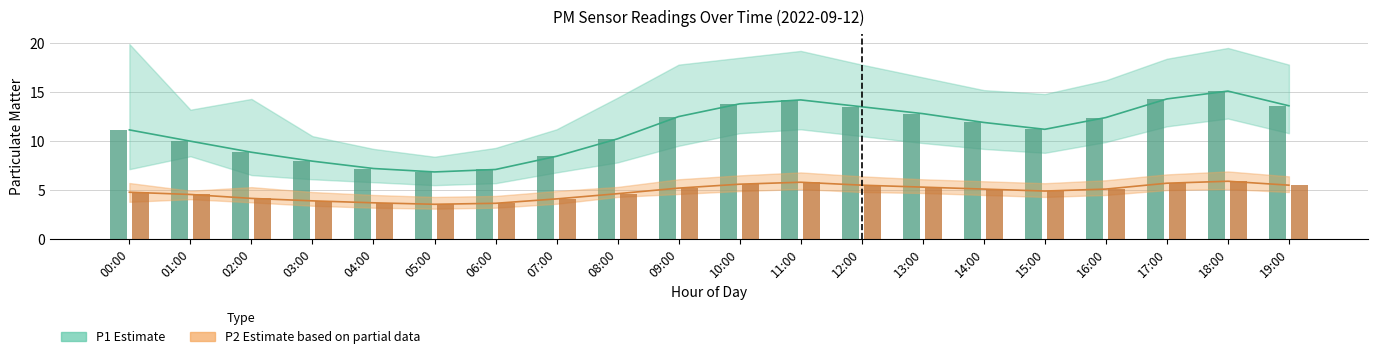

What is the minimum value shown in the chart?

3.5